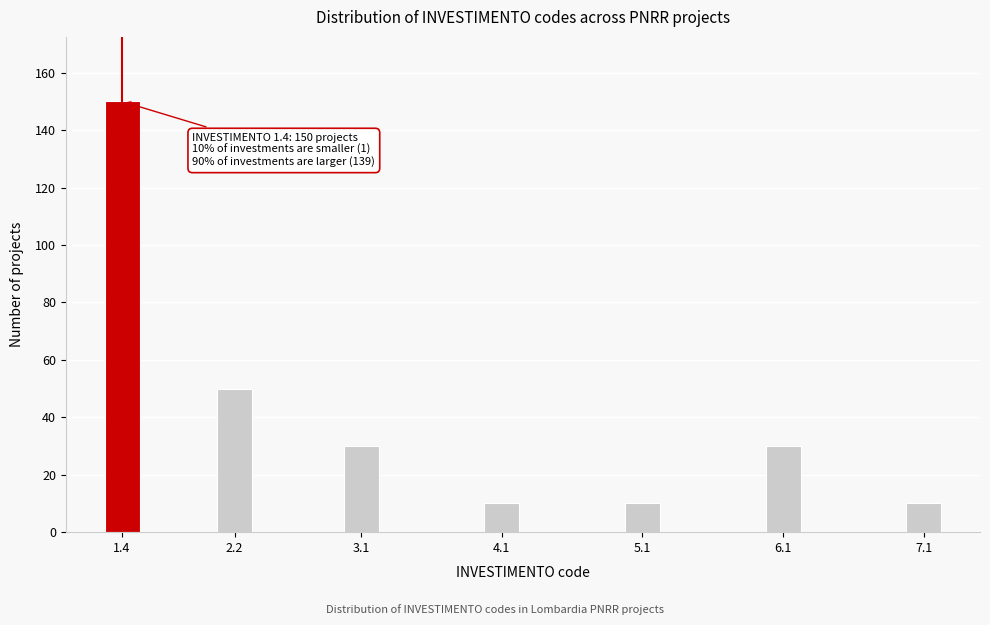

Reading right to left, list all the values displayed in this chart.

10	30	10	10	30	50	150